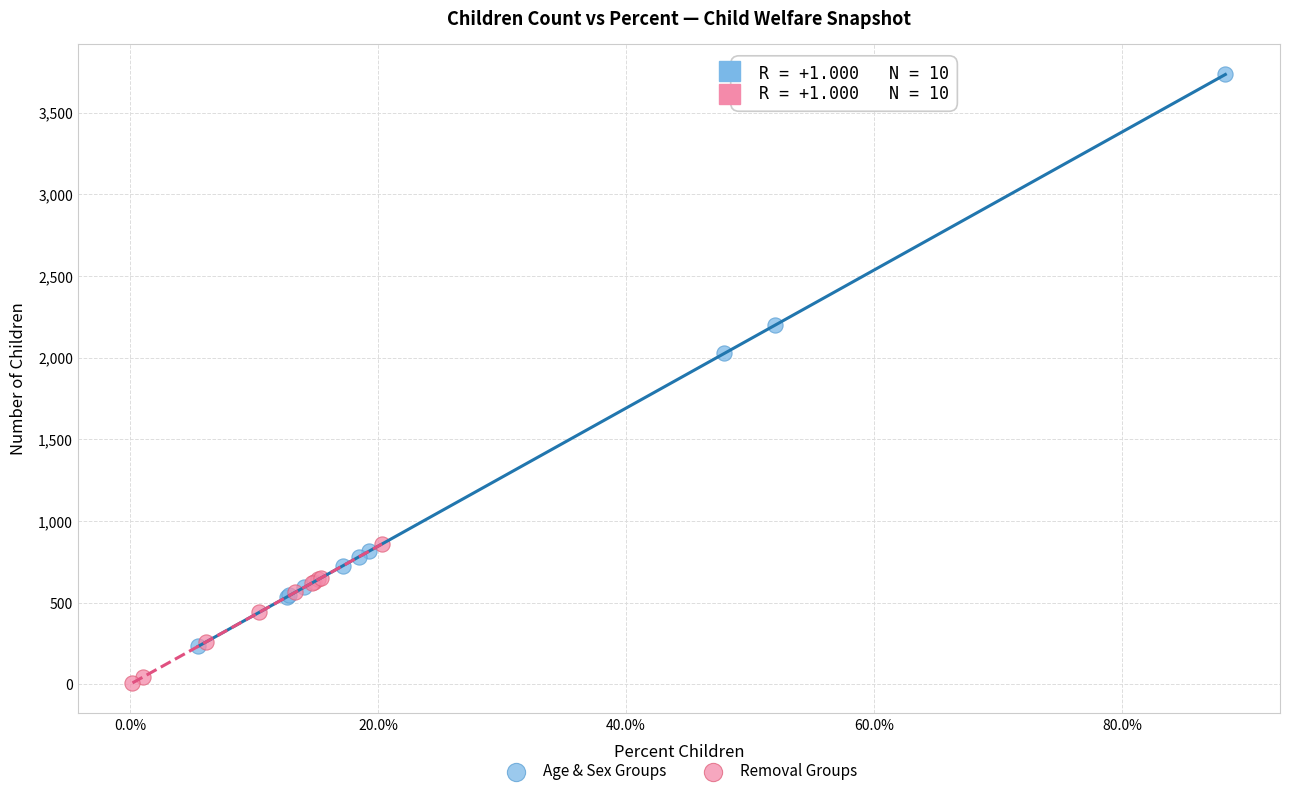

What are all the series names shown in the legend?

Age & Sex Groups, Removal Groups